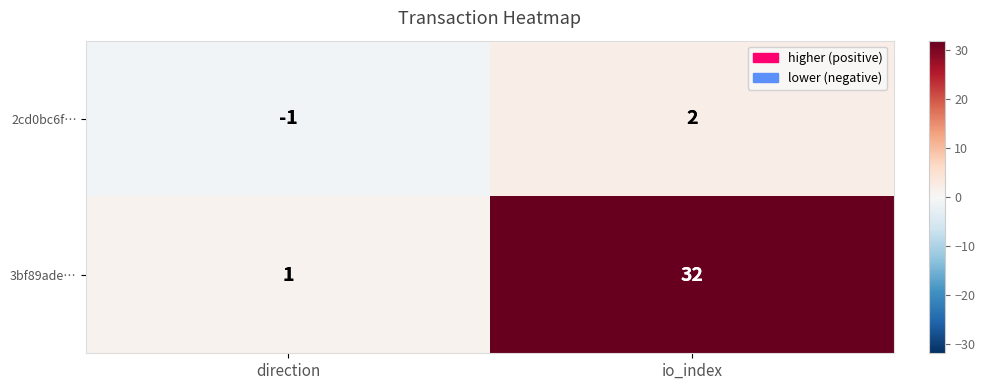

Between direction and io_index, which series saw the biggest shift?

3bf89ade…